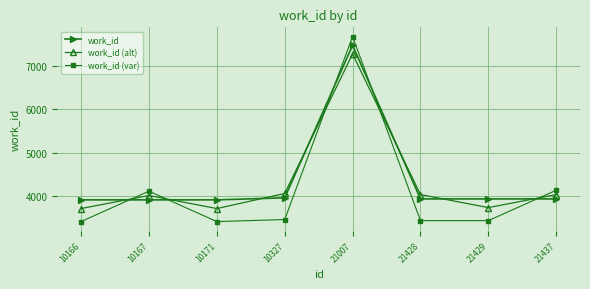

Which series has the largest total across all categories?

work_id